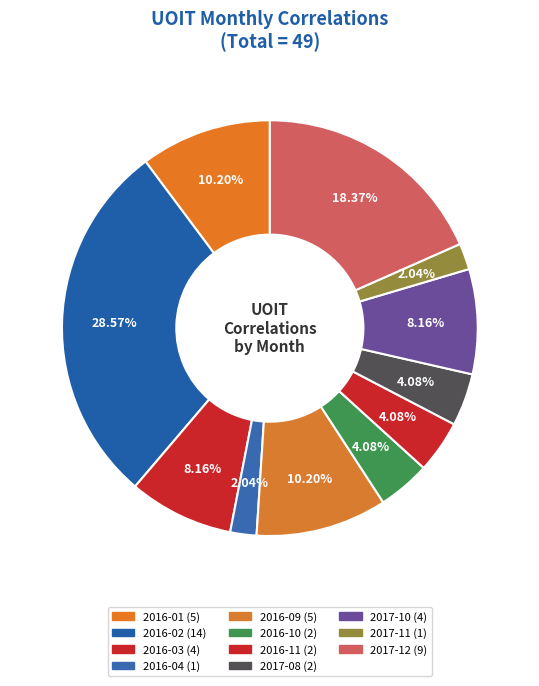

Count the number of slices in the pie.

11